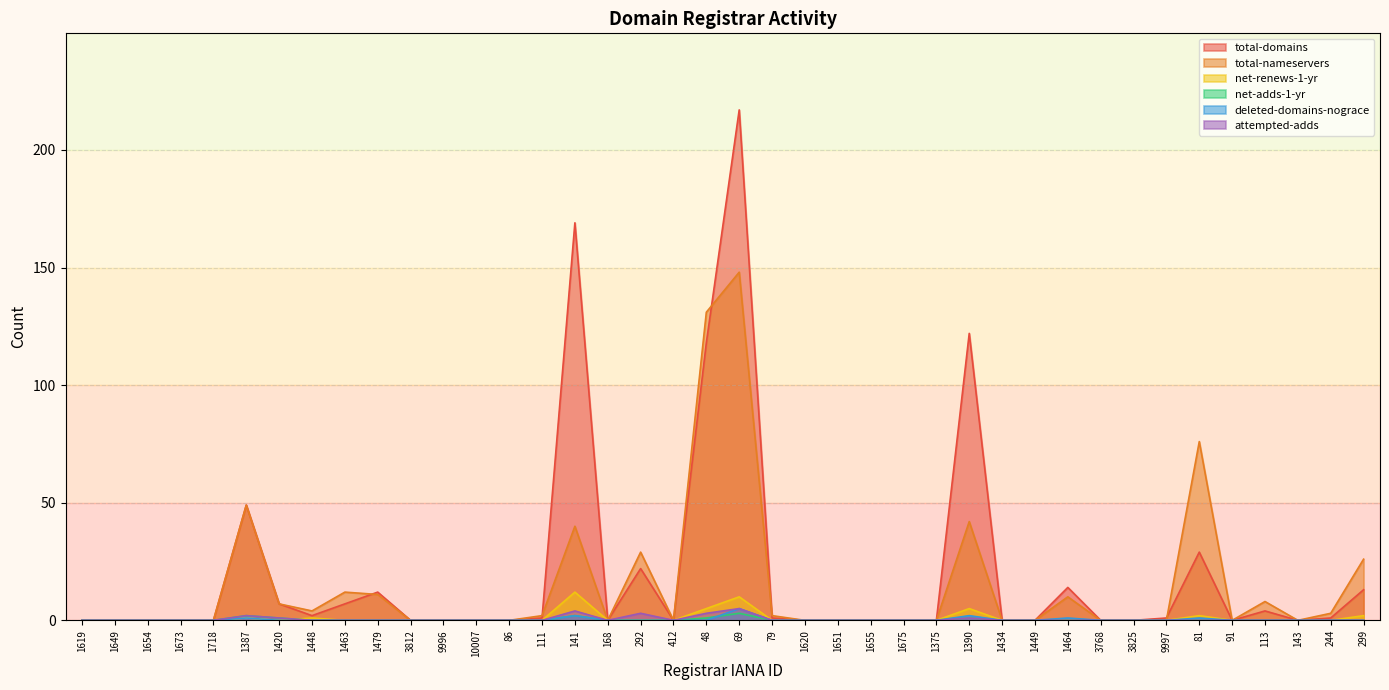

Reading right to left, extract all data points from this chart.

total-domains: 13	1	0	4	0	29	1	0	0	14	0	0	122	0	0	0	0	0	1	217	118	0	22	0	169	1	0	0	0	0	12	7	2	7	49	0	0	0	0	0
total-nameservers: 26	3	0	8	0	76	0	0	0	10	0	0	42	0	0	0	0	0	2	148	131	0	29	0	40	2	0	0	0	0	11	12	4	7	49	0	0	0	0	0
net-renews-1-yr: 2	0	0	0	0	2	0	0	0	0	0	0	5	0	0	0	0	0	0	10	5	0	0	0	12	0	0	0	0	0	0	0	1	0	1	0	0	0	0	0
net-adds-1-yr: 0	0	0	0	0	0	0	0	0	0	0	0	1	0	0	0	0	0	0	3	1	0	0	0	2	0	0	0	0	0	0	0	0	1	2	0	0	0	0	0
deleted-domains-nograce: 0	0	0	0	0	1	0	0	0	1	0	0	2	0	0	0	0	0	0	5	0	0	0	0	2	0	0	0	0	0	0	0	0	0	1	0	0	0	0	0
attempted-adds: 0	0	0	0	0	0	0	0	0	0	0	0	1	0	0	0	0	0	0	5	3	0	3	0	4	0	0	0	0	0	0	0	0	1	2	0	0	0	0	0